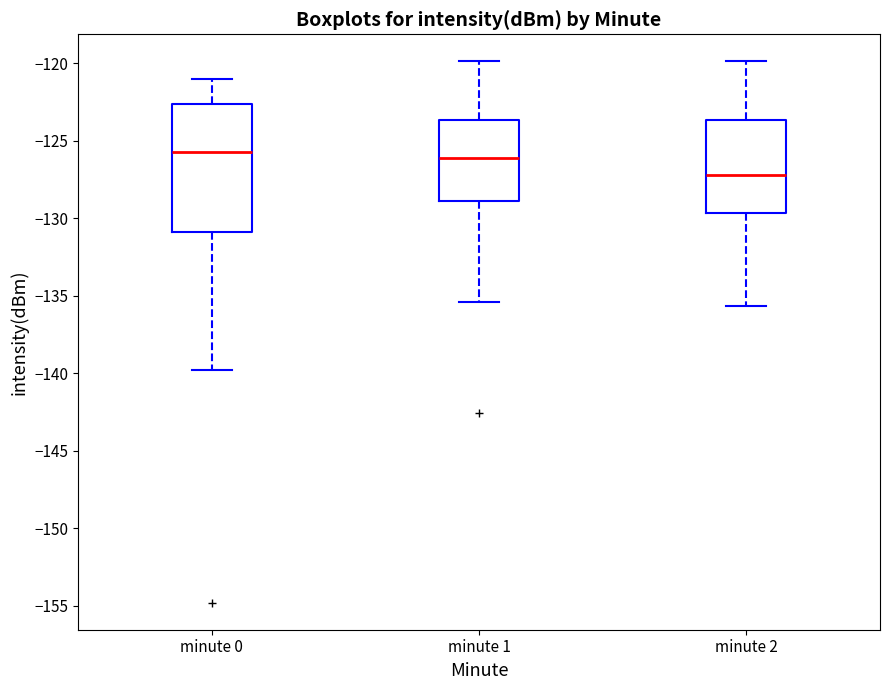

Comparing the boxes themselves (not the whiskers), which one is the tallest?

minute 0